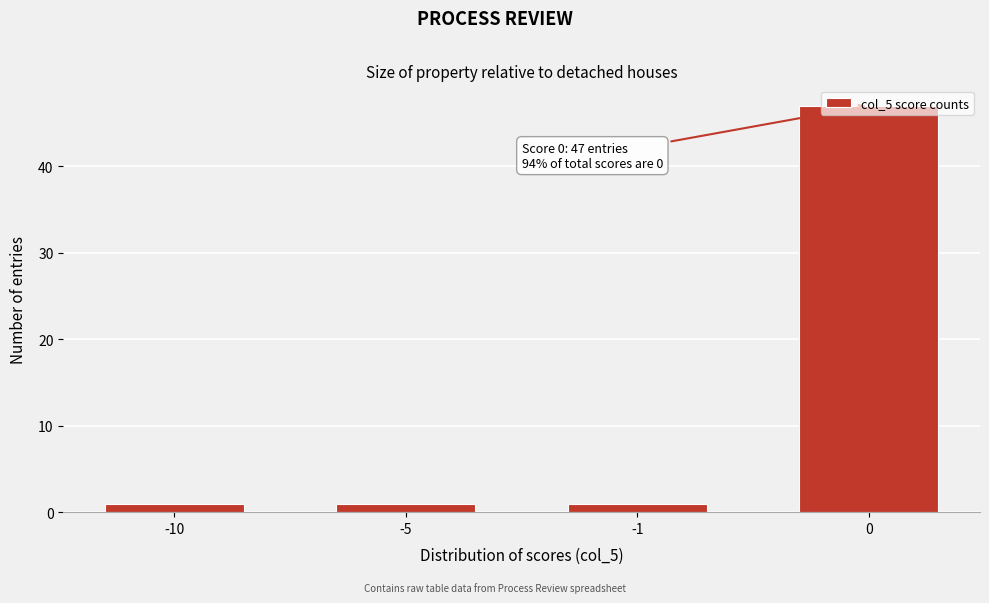

The chart shows a value of 29 at 0. True or false?

False